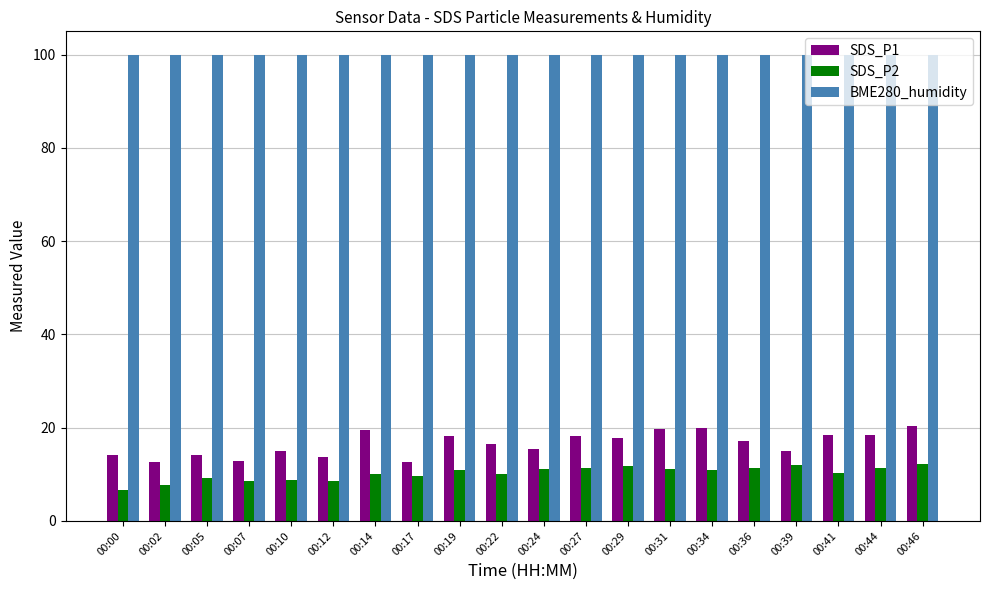

What is the value of the SDS_P1 bar at the 17th from the left?

15.0